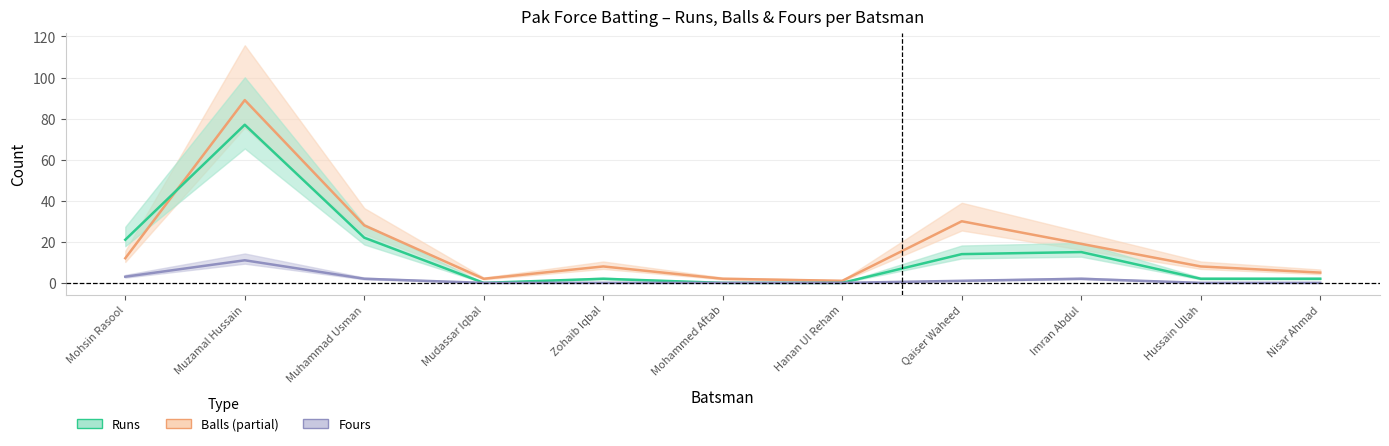

Which category has the lowest value in the Fours series?

Mudassar Iqbal